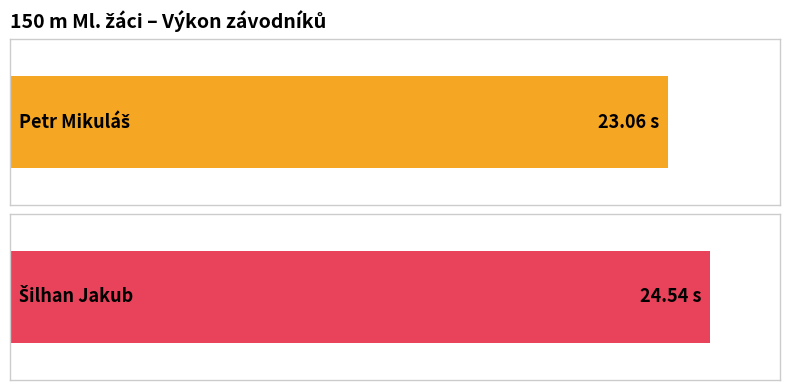

Reading left to right, list all the values displayed in this chart.

23.1	24.5